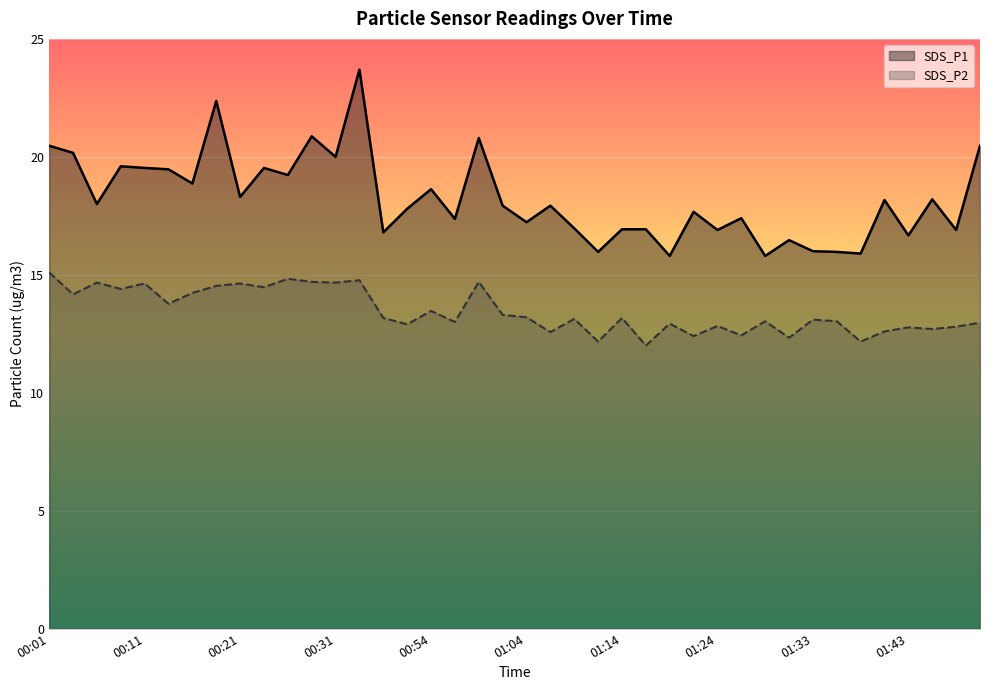

What is the maximum value shown in the chart?

23.7